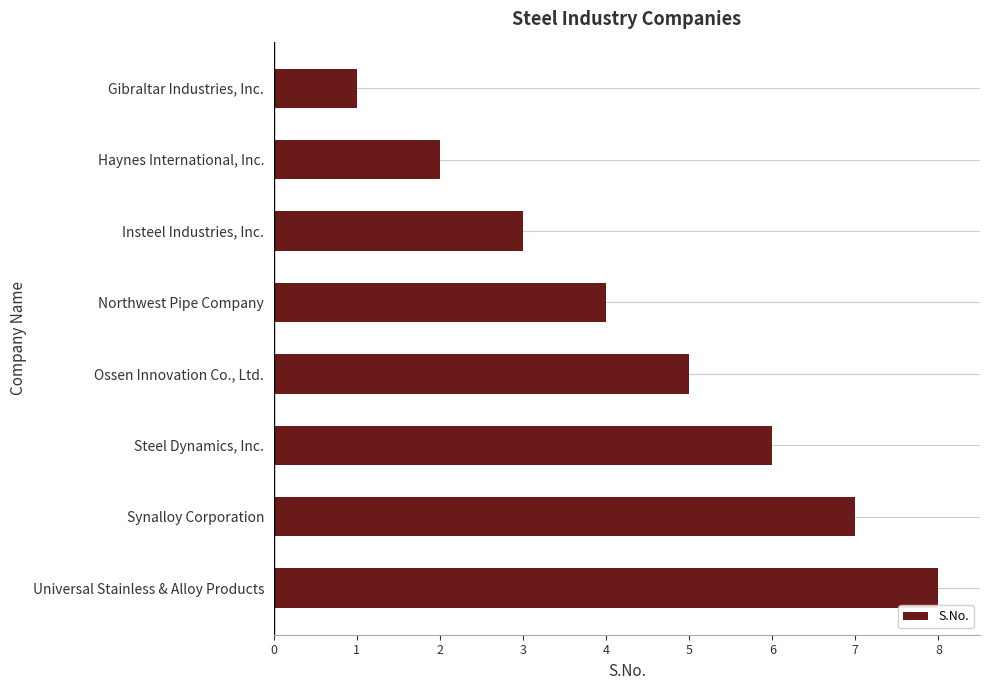

What is the change in value from Haynes International, Inc. to Steel Dynamics, Inc.?

+4